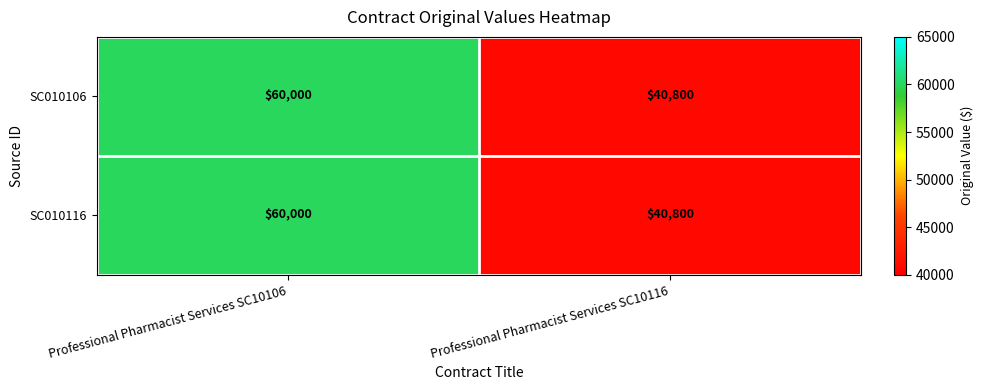

Reading right to left, list all the values displayed in this chart.

SC010106: Professional Pharmacist Services SC10116=40800	Professional Pharmacist Services SC10106=60000
SC010116: Professional Pharmacist Services SC10116=40800	Professional Pharmacist Services SC10106=60000